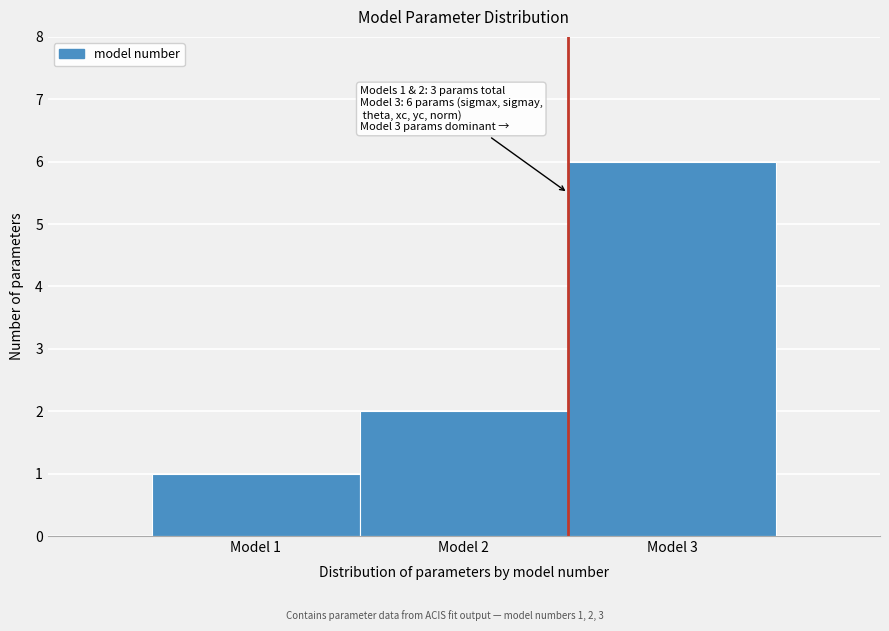

Which range on the x-axis has the tallest bar?

2.5 to 3.5